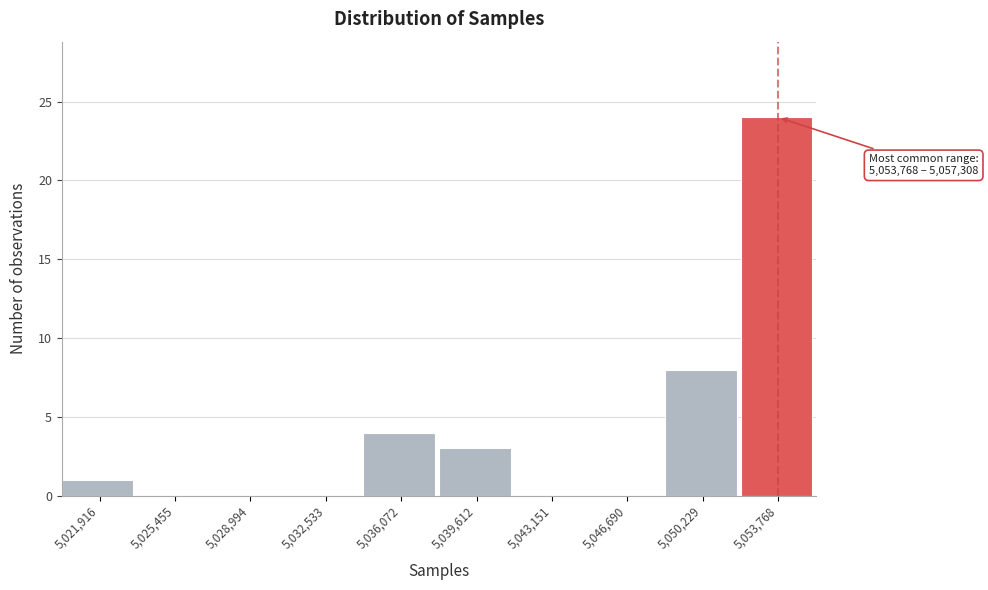

What value does the data have at 5,053,768, to the nearest 5?

25